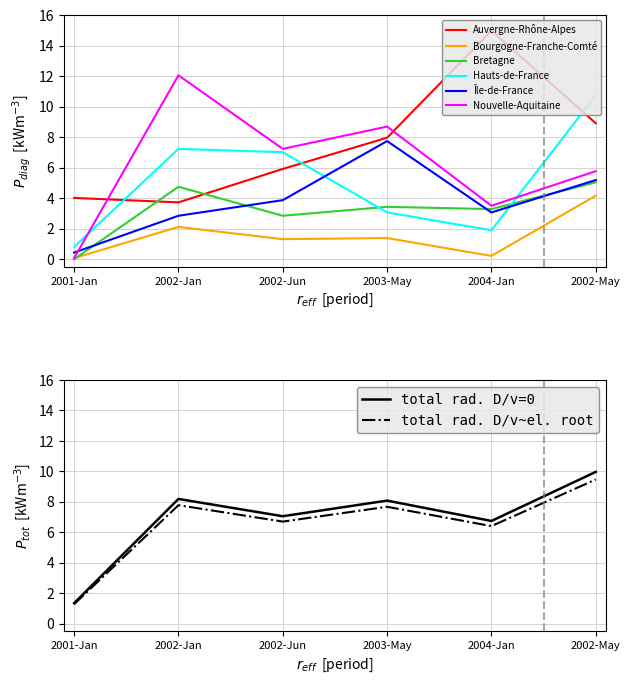

Is it true that Auvergne-Rhône-Alpes equals 15.0 at 2004-Jan?

True